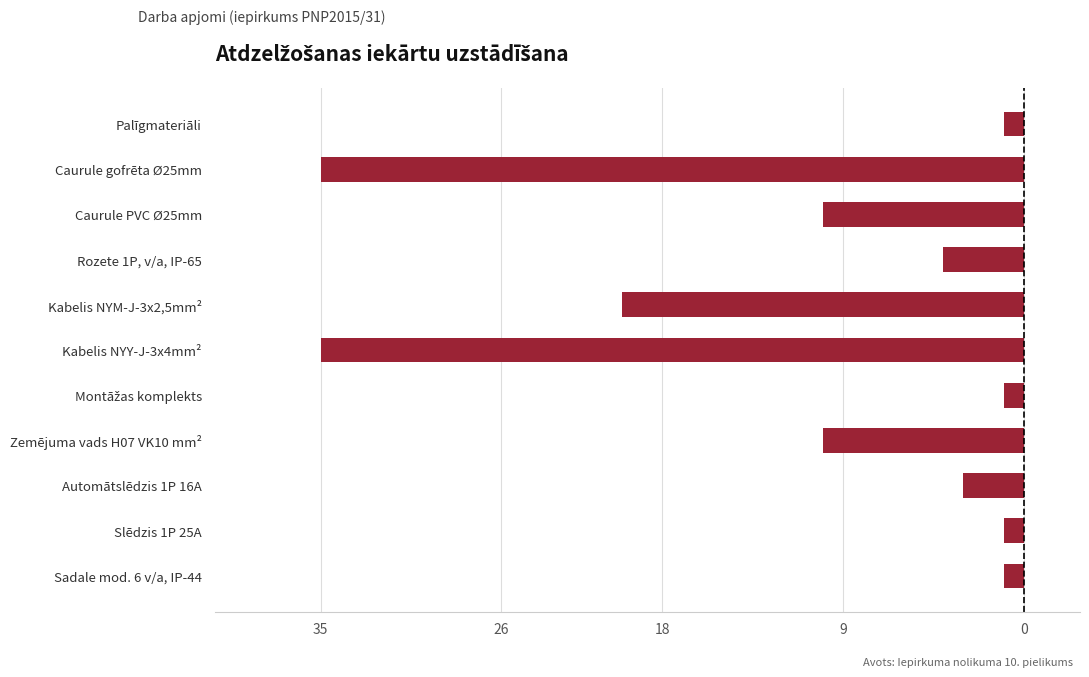

Does the chart contain any negative values?

Yes